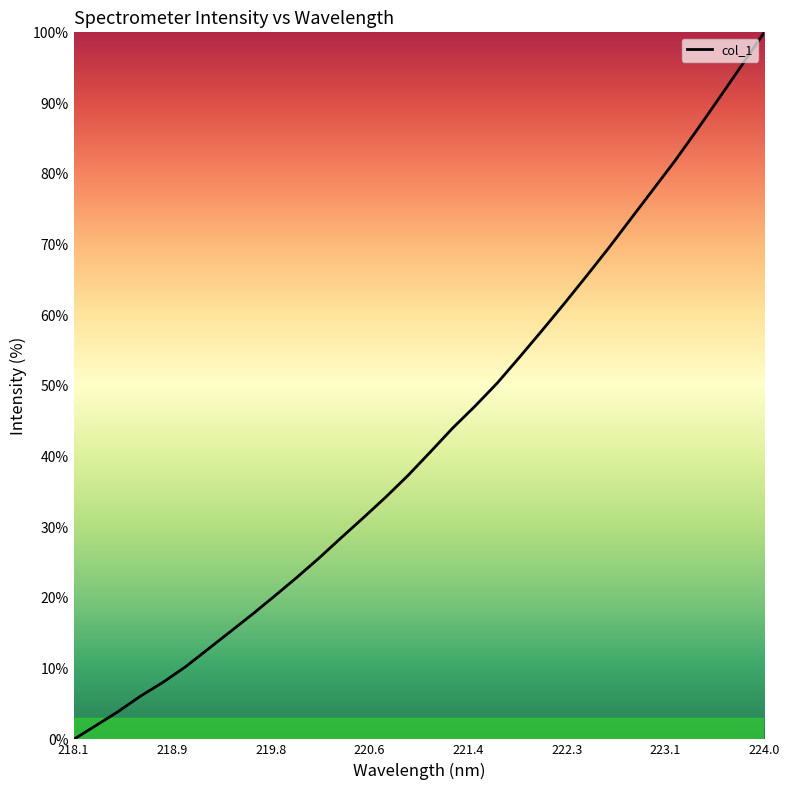

What is the greatest value displayed?

100.0